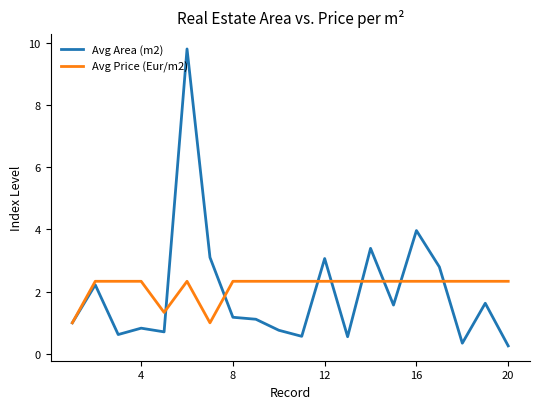

Which series has the largest range (max minus min)?

Avg Area (m2)